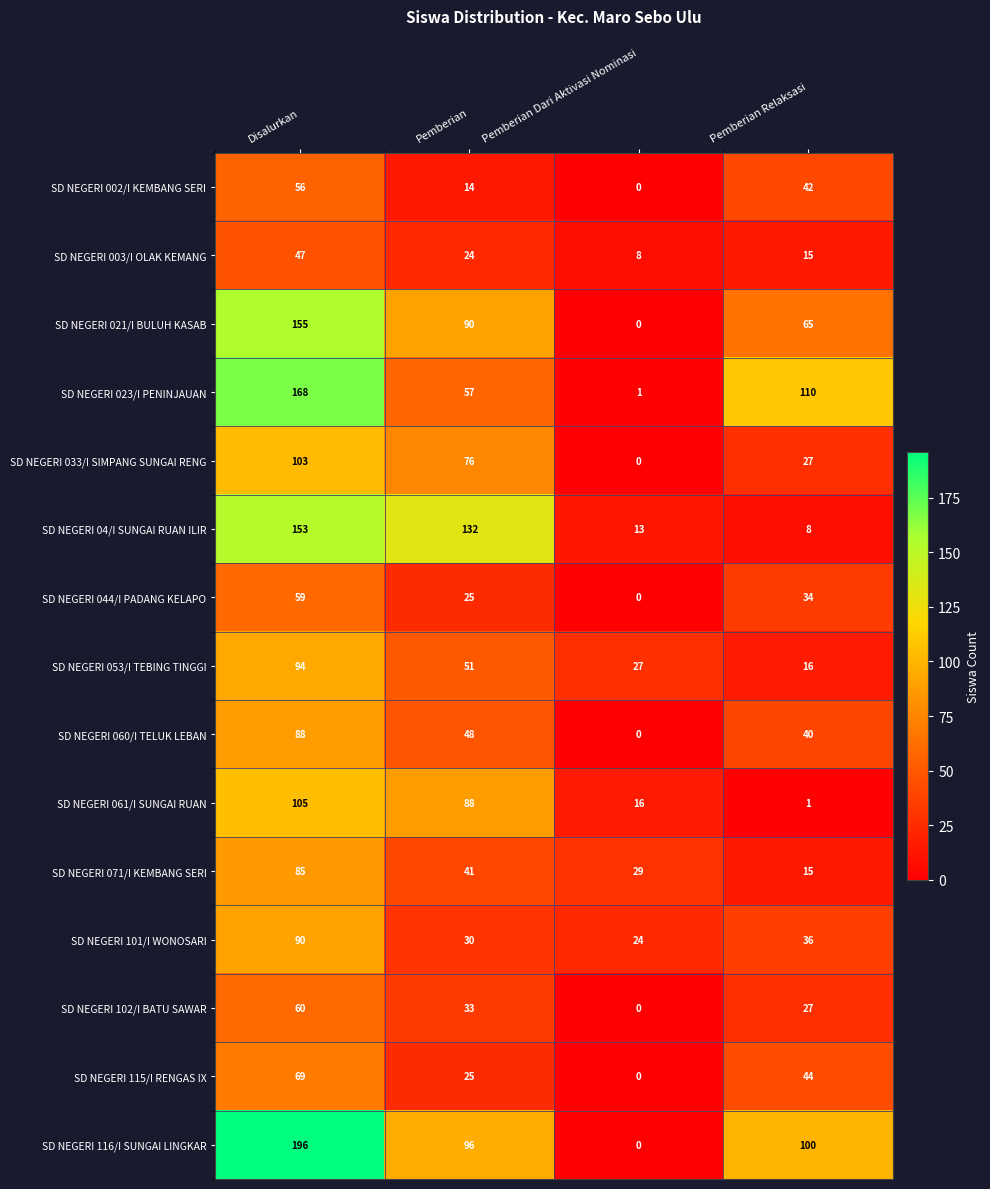

At which label does SD NEGERI 023/I PENINJAUAN first exceed 110?

Disalurkan